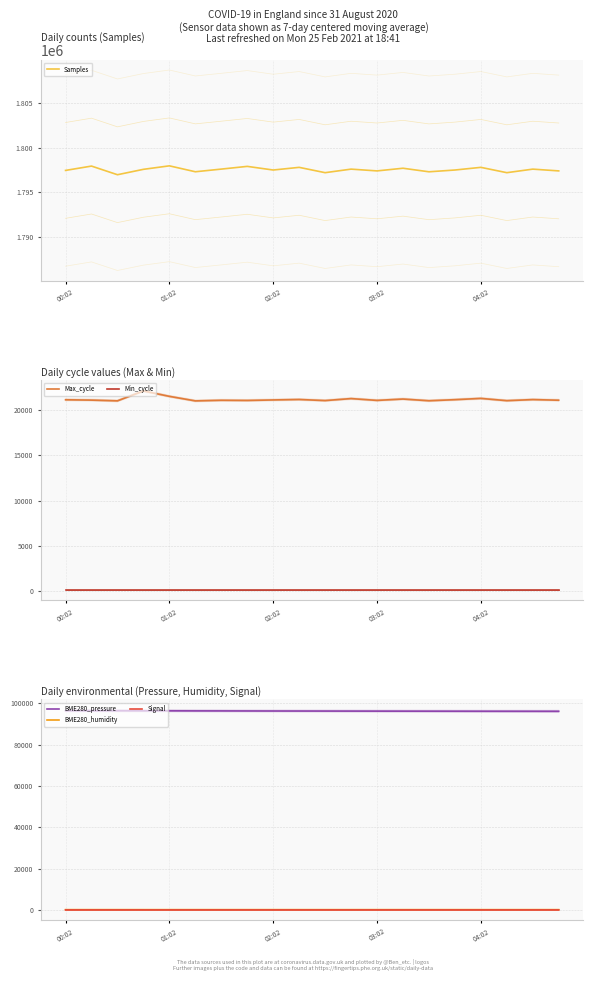

How many Signal values are between -81 and -80?

18